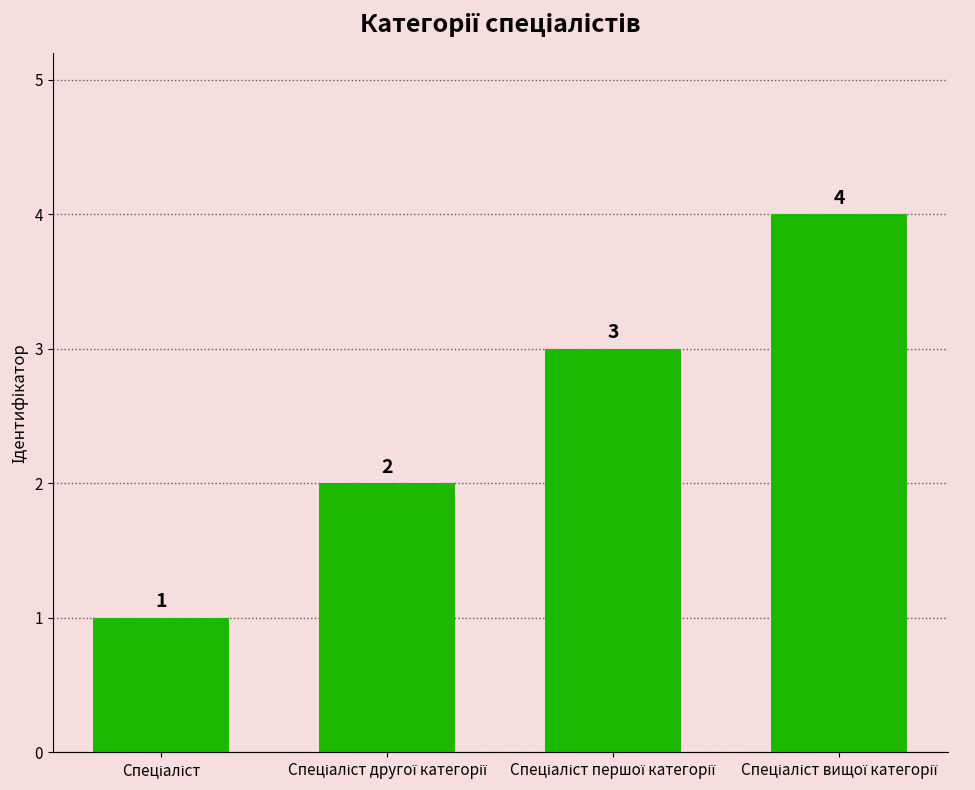

What is the greatest value displayed?

4